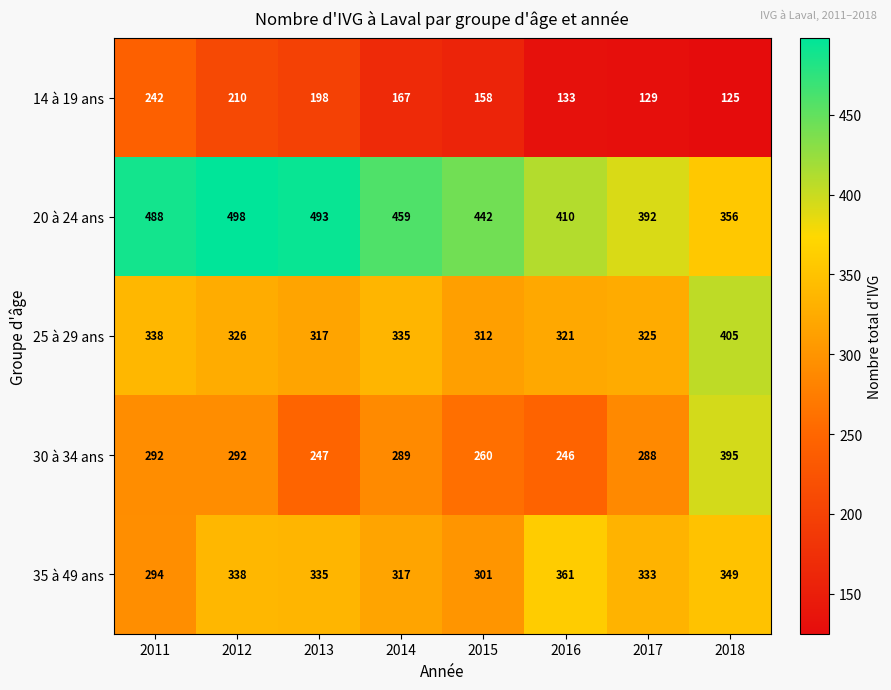

Rank the series by their maximum value, from lowest to highest.

14 à 19 ans, 35 à 49 ans, 30 à 34 ans, 25 à 29 ans, 20 à 24 ans